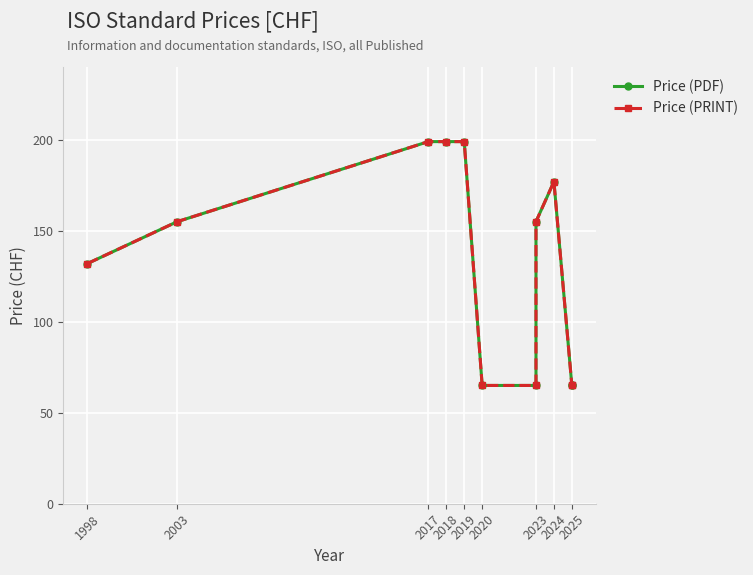

Count the number of data series in this chart.

2